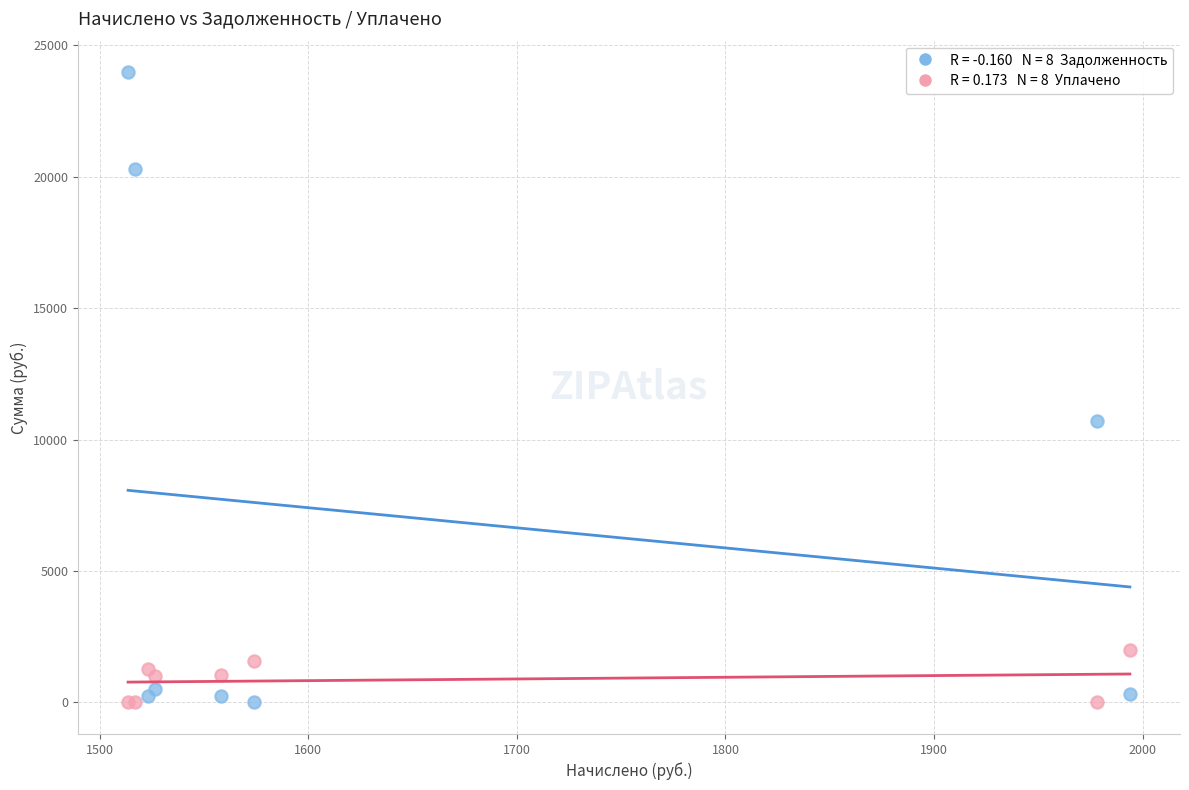

Across all series, what Y value is closest to 11989?

10706.0